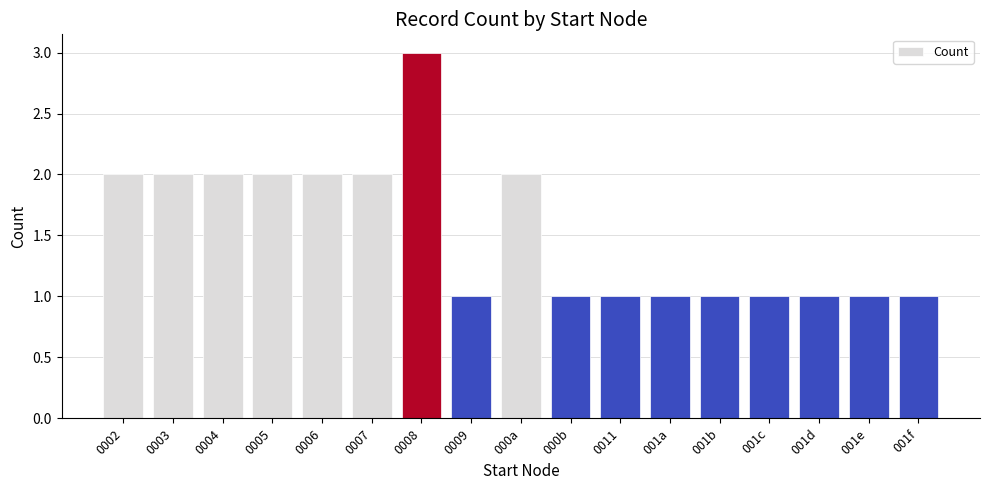

Does the chart contain stacked bars?

No